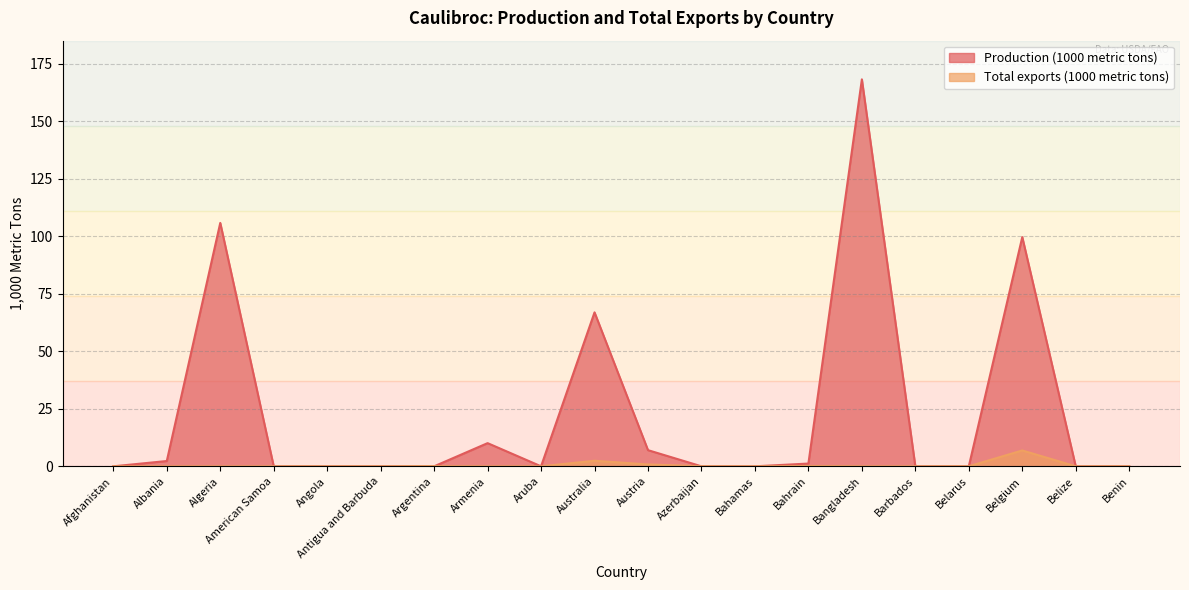

Between Australia and Bangladesh, which series saw the biggest shift?

Production (1000 metric tons)